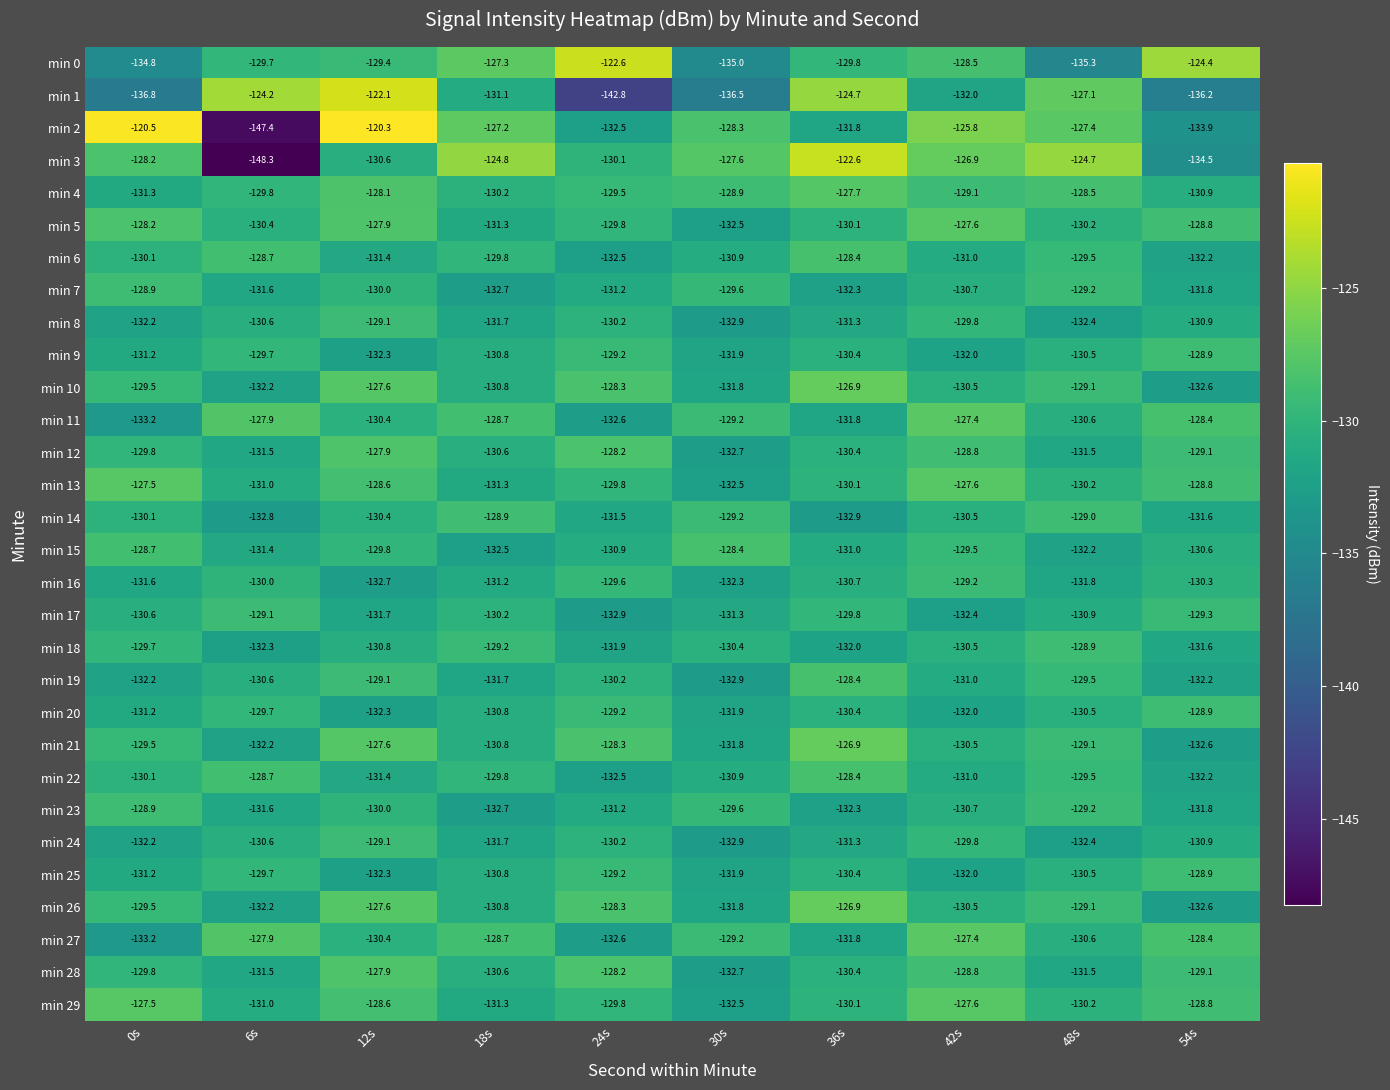

True or false: min 22 has a value of -131.4 at 12s.

True